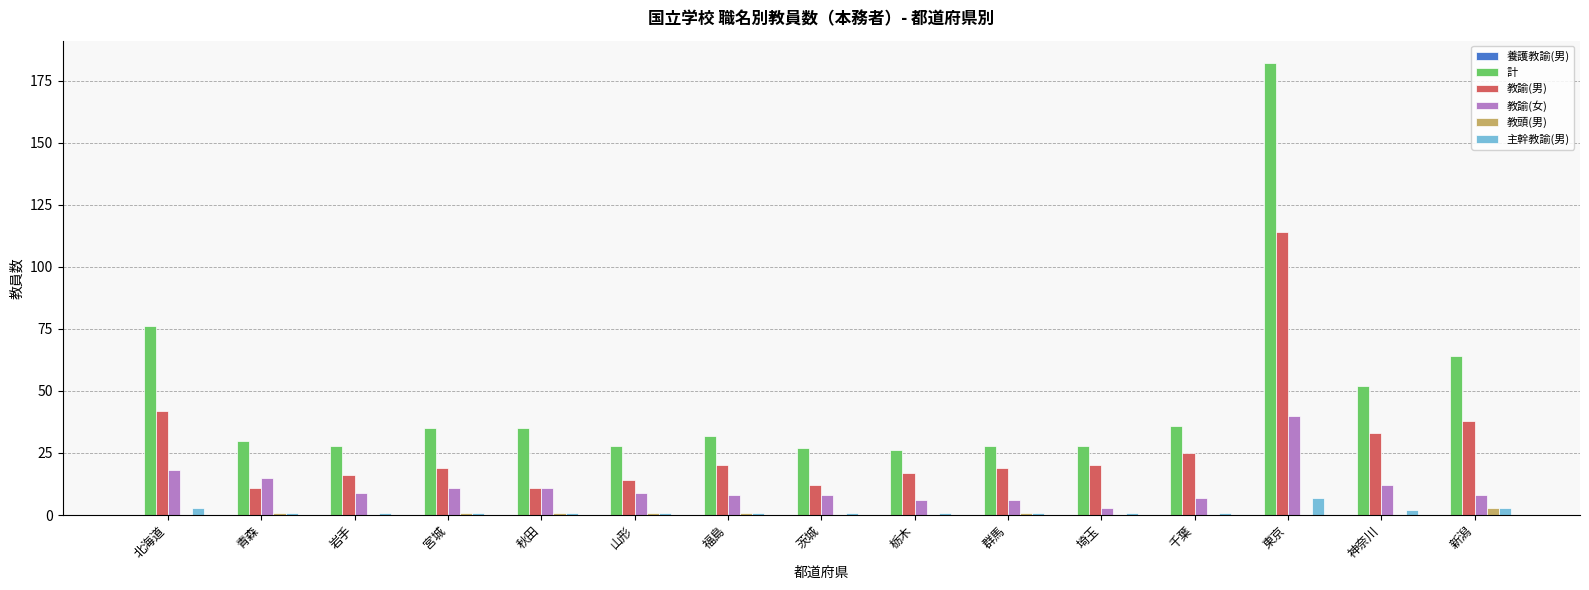

How many categories are shown in the chart?

15